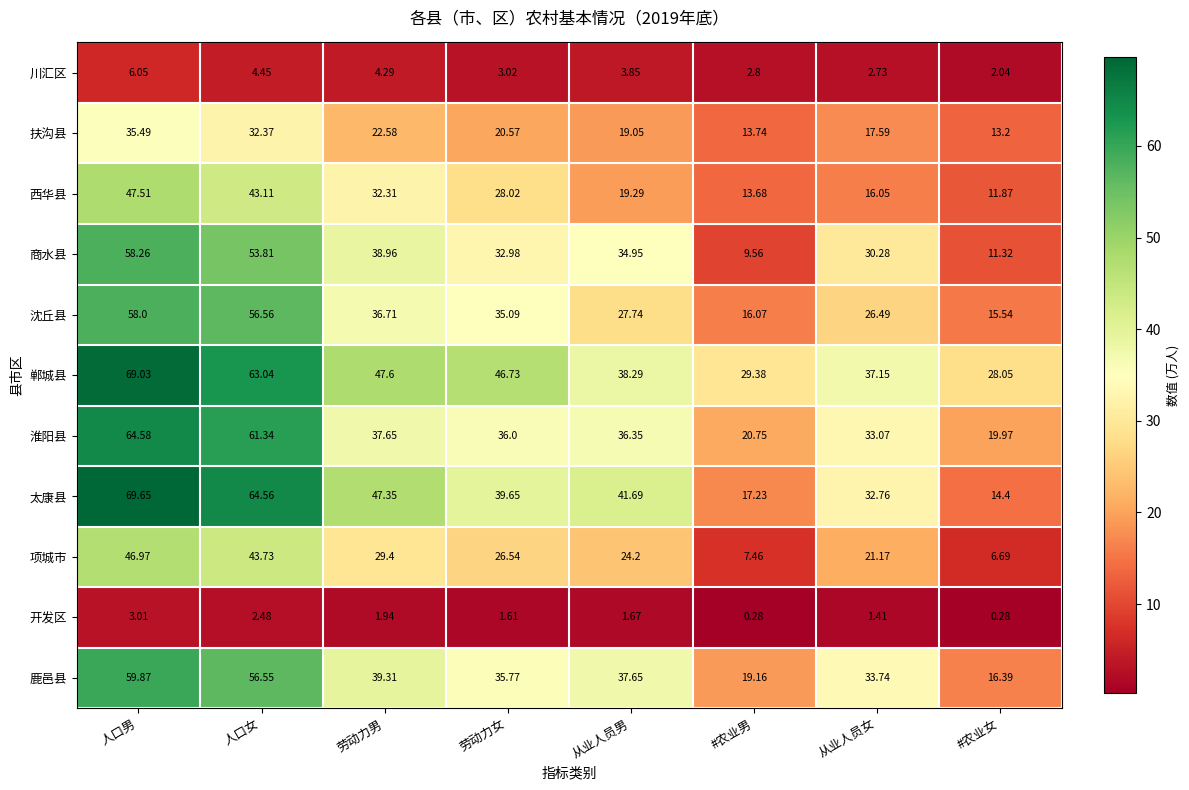

Where does the 沈丘县 series first go above 35?

人口男